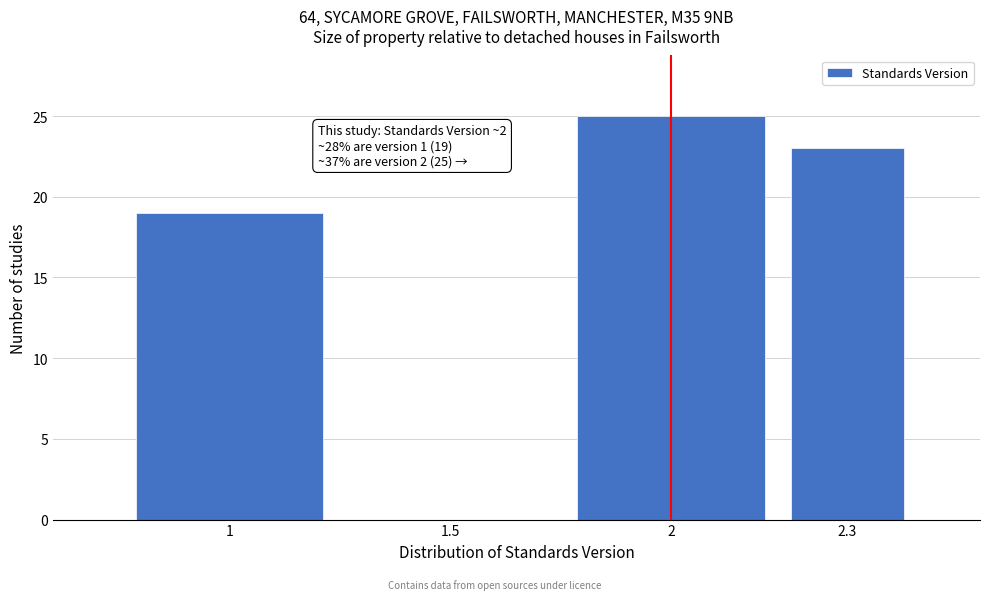

Reading left to right, transcribe all the data shown in this chart.

1=19	1.5=0	2=25	2.3=23